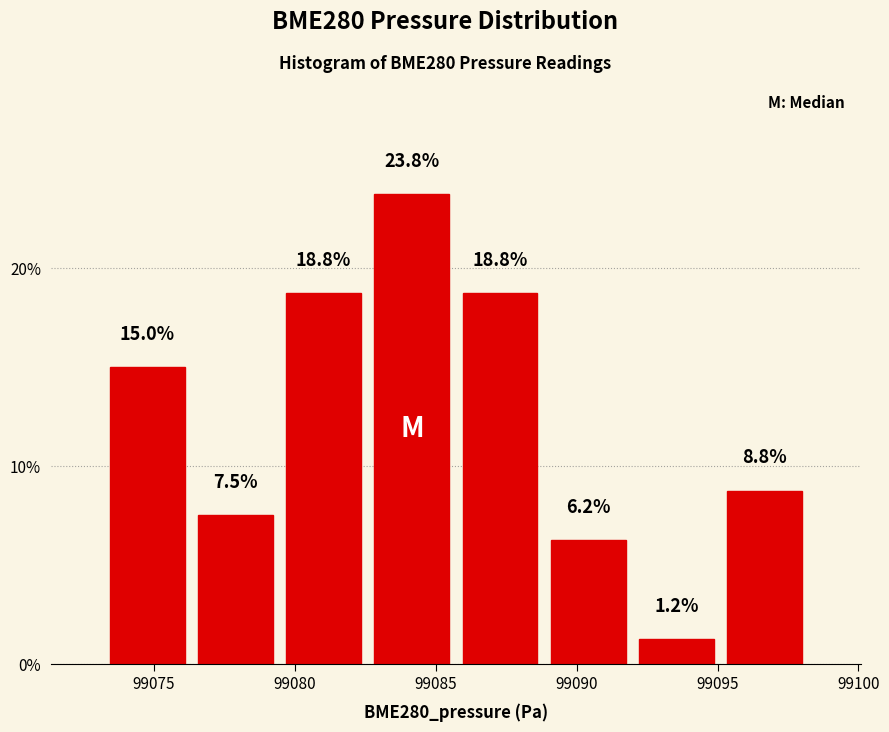

Reading left to right, transcribe this chart: for each bar, give the range it covers on the x-axis and its height. The bar edges are not printed on the chart, so give them approximately, as read against the axis.

99073.0 to 99076.5: 15.0
99076.5 to 99079.5: 7.5
99079.5 to 99082.5: 18.8
99082.5 to 99085.5: 23.8
99085.5 to 99089.0: 18.8
99089.0 to 99092.0: 6.2
99092.0 to 99095.0: 1.2
99095.0 to 99098.0: 8.8